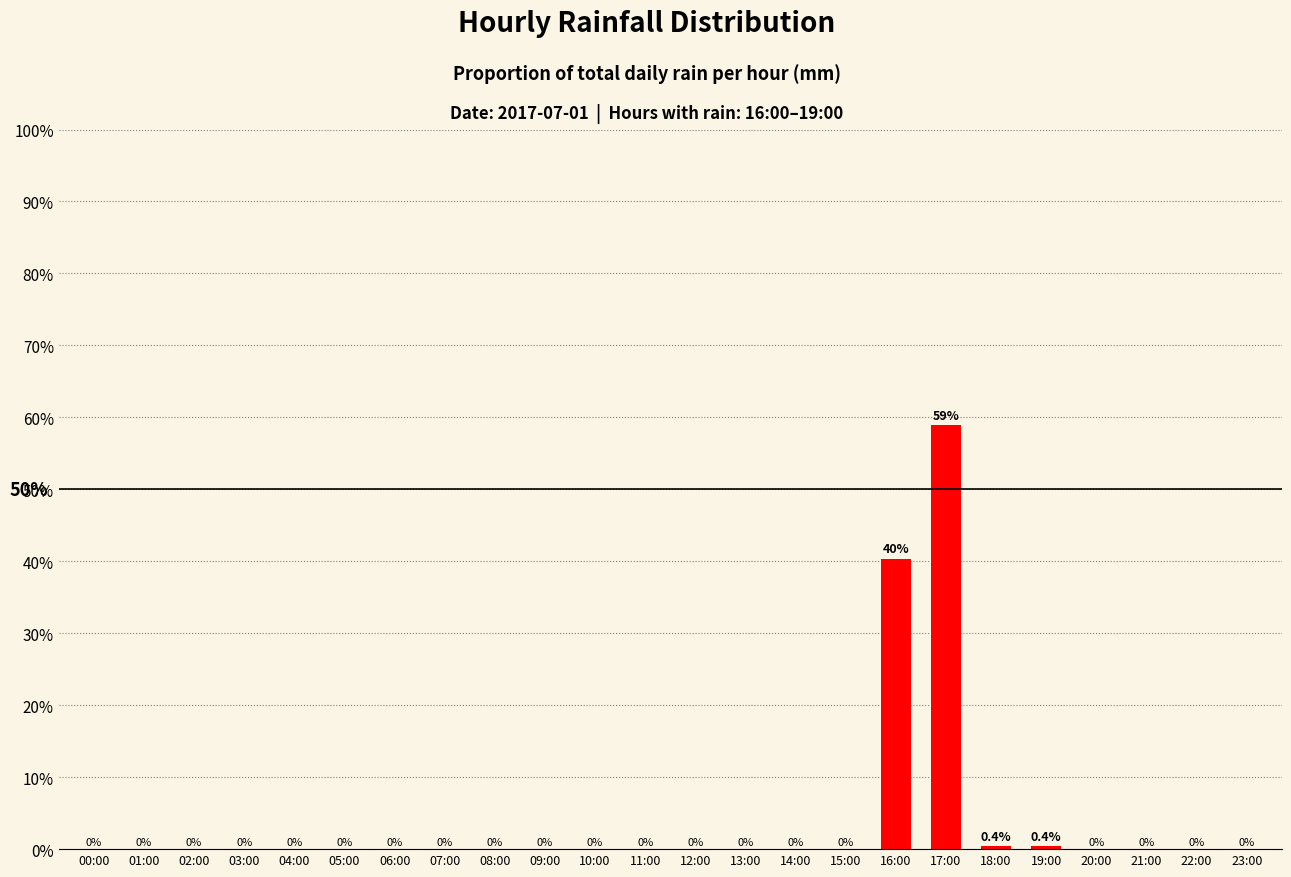

Reading right to left, extract all data points from this chart.

23:00=0.0	22:00=0.0	21:00=0.0	20:00=0.0	19:00=0.4	18:00=0.4	17:00=58.9	16:00=40.3	15:00=0.0	14:00=0.0	13:00=0.0	12:00=0.0	11:00=0.0	10:00=0.0	09:00=0.0	08:00=0.0	07:00=0.0	06:00=0.0	05:00=0.0	04:00=0.0	03:00=0.0	02:00=0.0	01:00=0.0	00:00=0.0